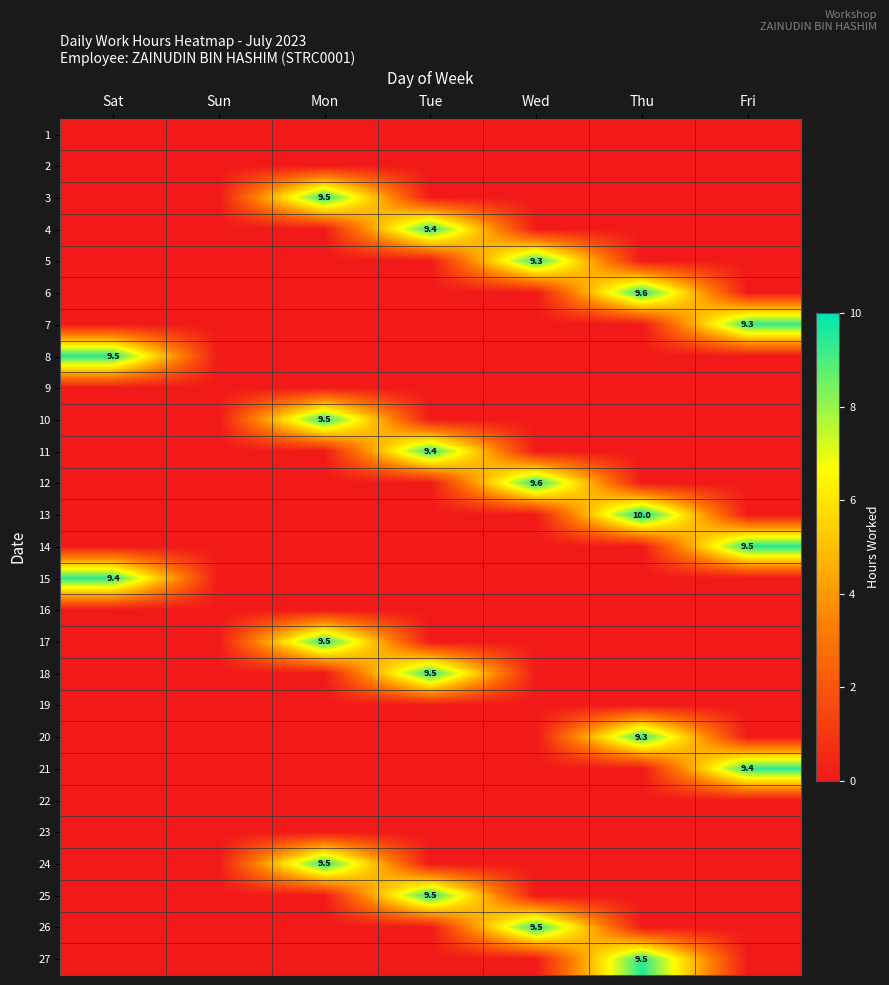

What is the average value of the 12 series?

1.4